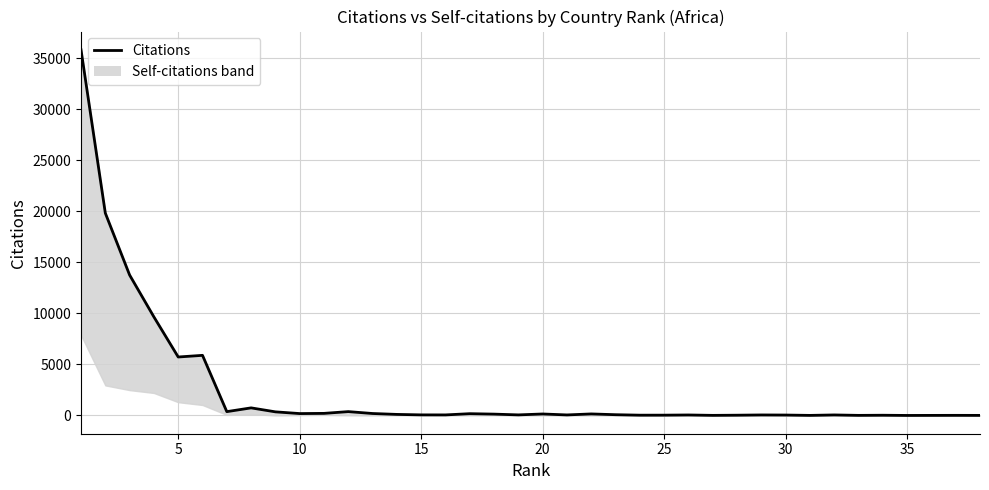

The chart shows a value of 23743 at 37. True or false?

False